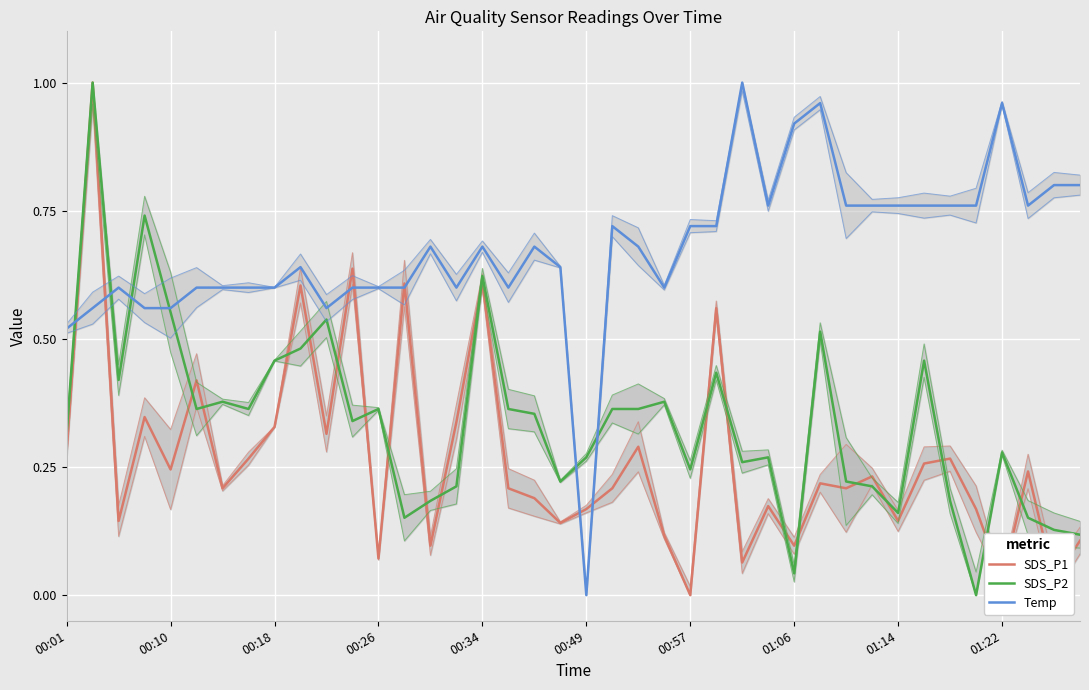

Rank the series by their maximum value, from lowest to highest.

SDS_P1, SDS_P2, Temp